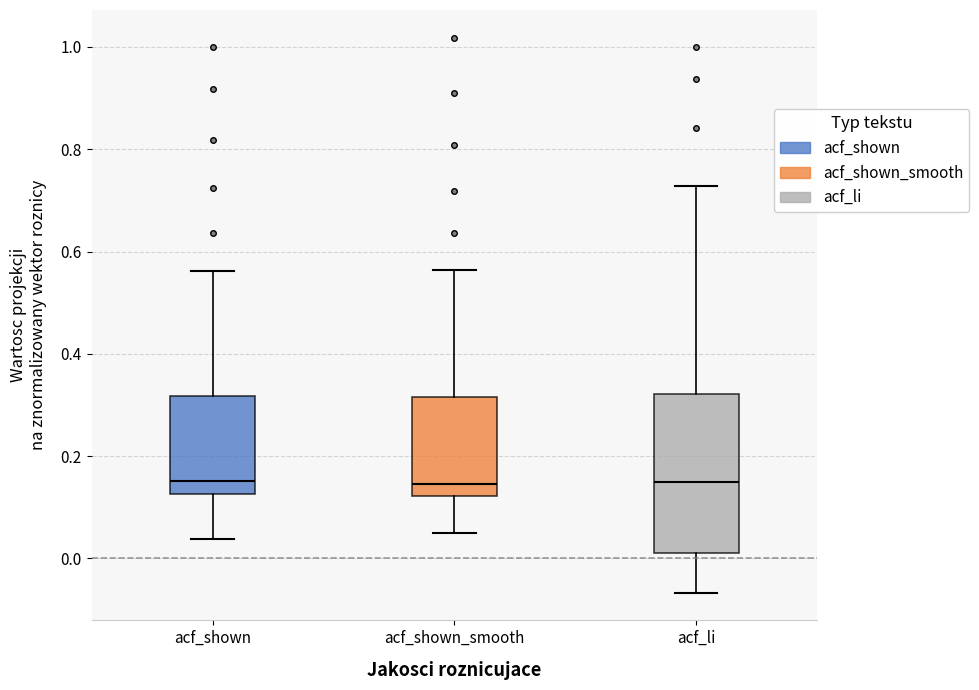

Reading left to right, read every box against the y-axis: the position of its median line, the range the box covers, and the ends of its whiskers. The values are not printed on the chart, so give them approximately, as read against the axis.

acf_shown: median 0.16, box 0.12 to 0.32, whiskers 0.04 to 0.56
acf_shown_smooth: median 0.14, box 0.12 to 0.32, whiskers 0.04 to 0.56
acf_li: median 0.14, box 0.02 to 0.32, whiskers -0.06 to 0.72